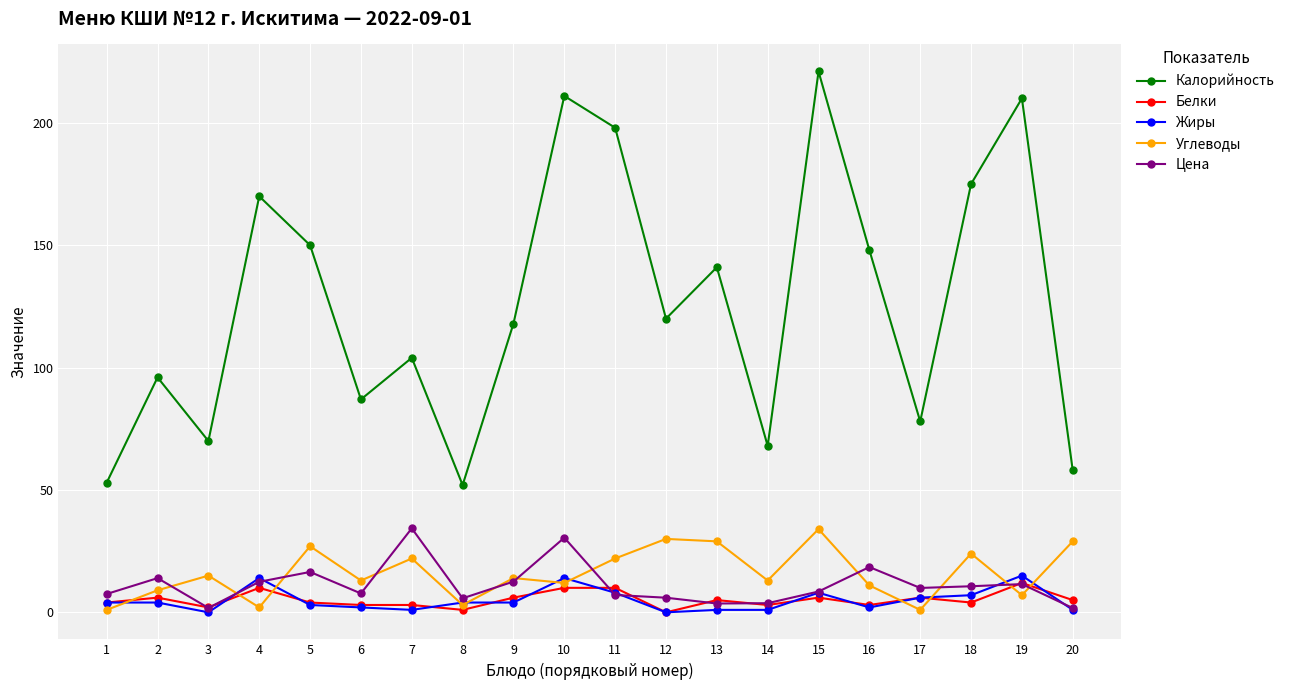

True or false: Углеводы and Калорийность cross at least once.

False